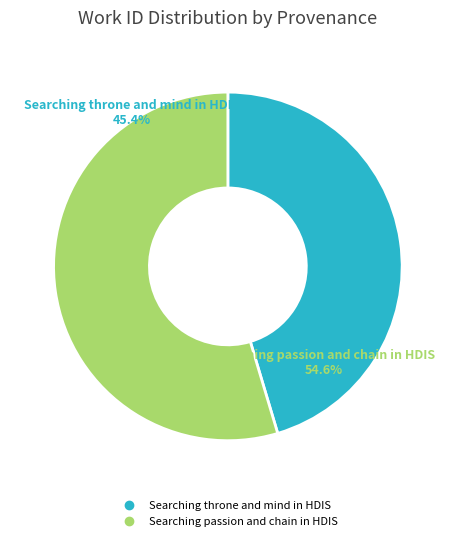

To the nearest percent, what is the average slice percentage?

50%